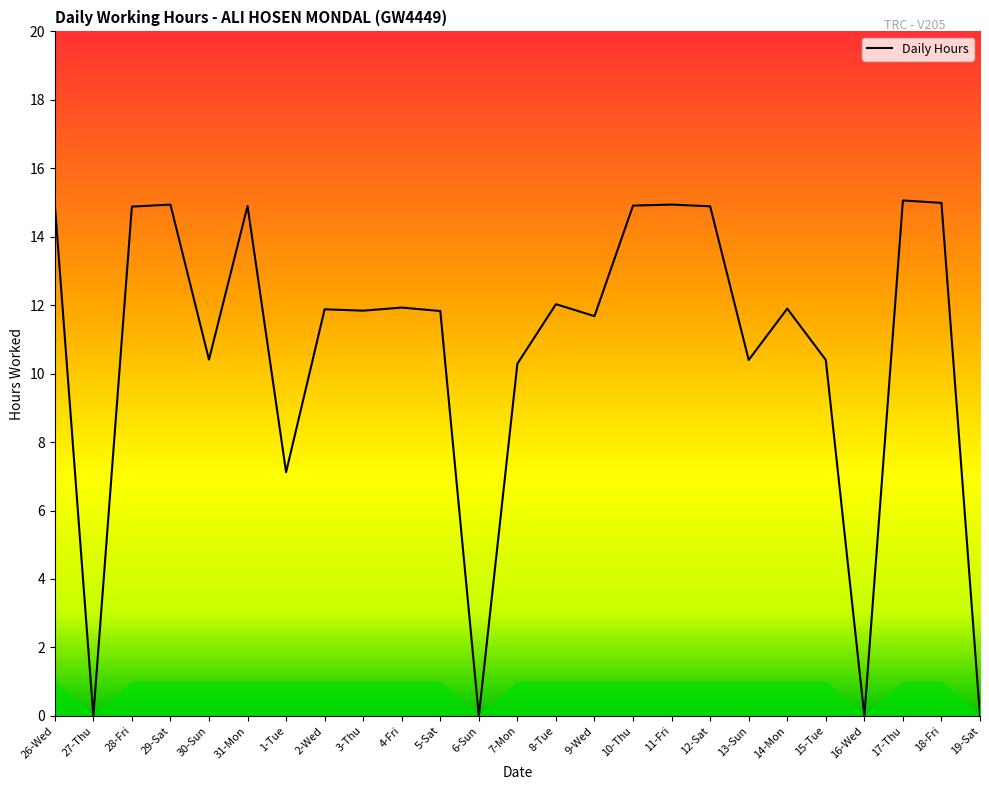

Between 19-Sat and 5-Sat, which is larger?

5-Sat